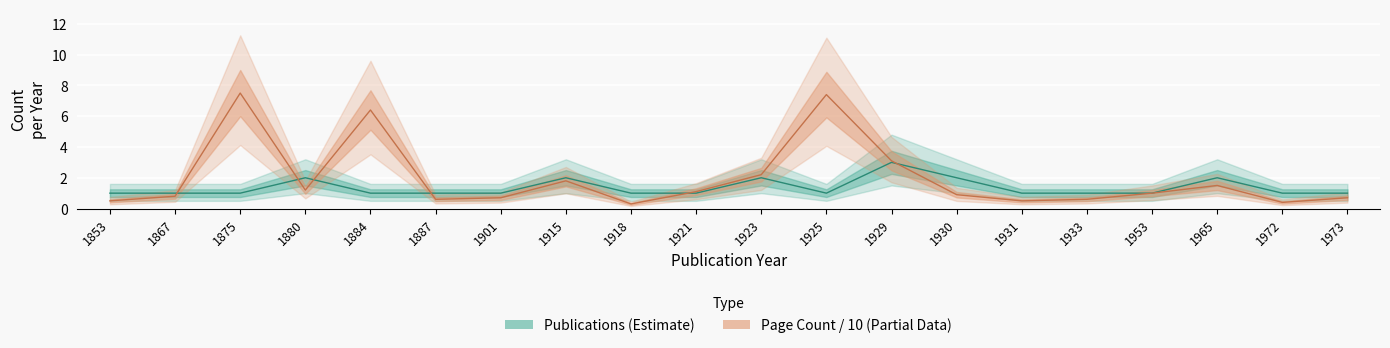

True or false: Publications (Estimate) and Page Count / 10 (Partial) intersect in this chart.

True